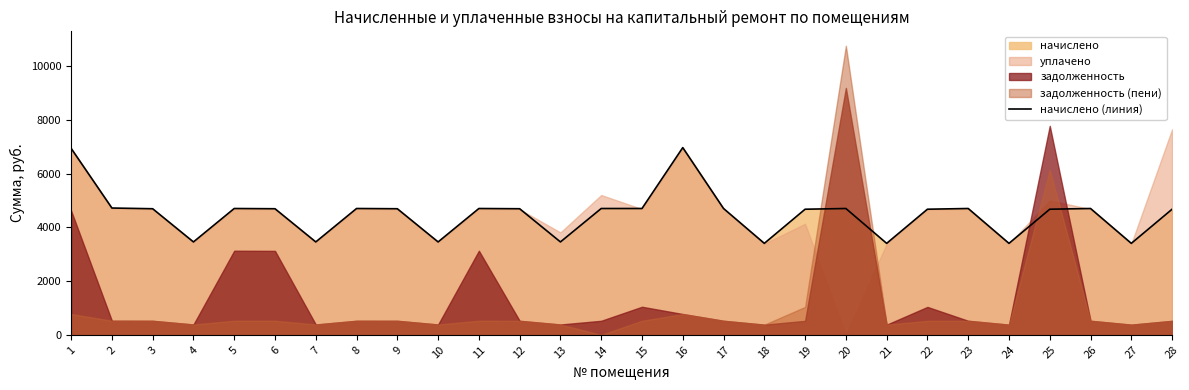

How many data points does each series have?

28